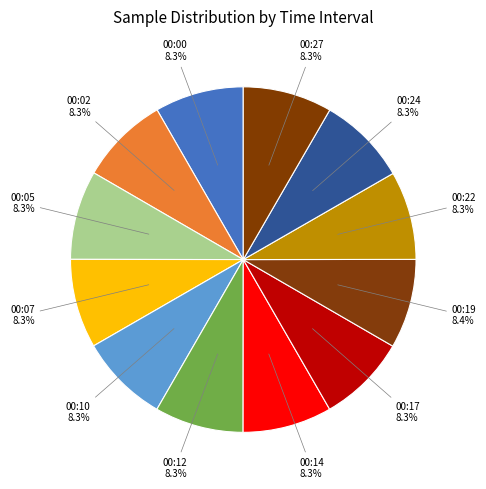

How many segments does this pie chart have?

12